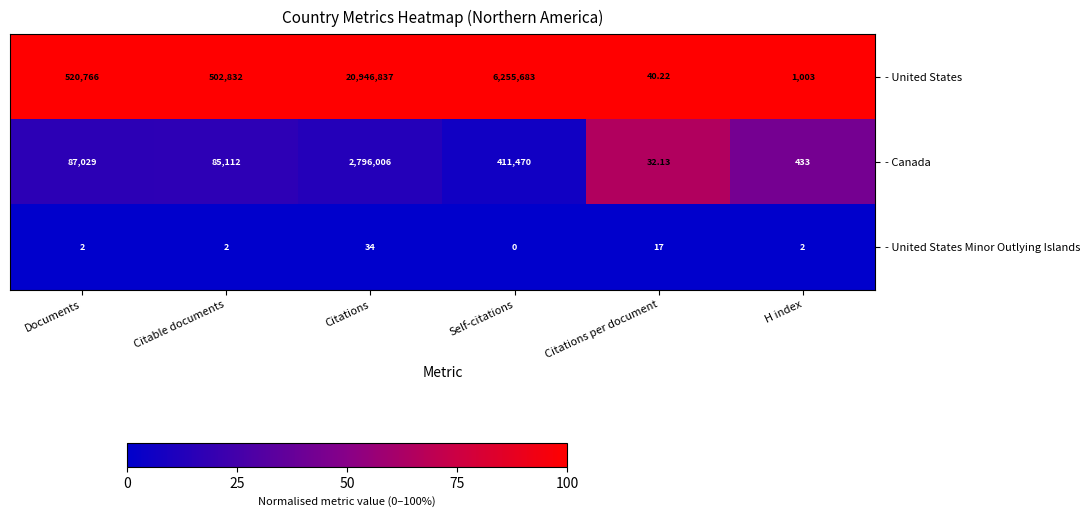

Where is - Canada nearest to the value 1398019?

Self-citations